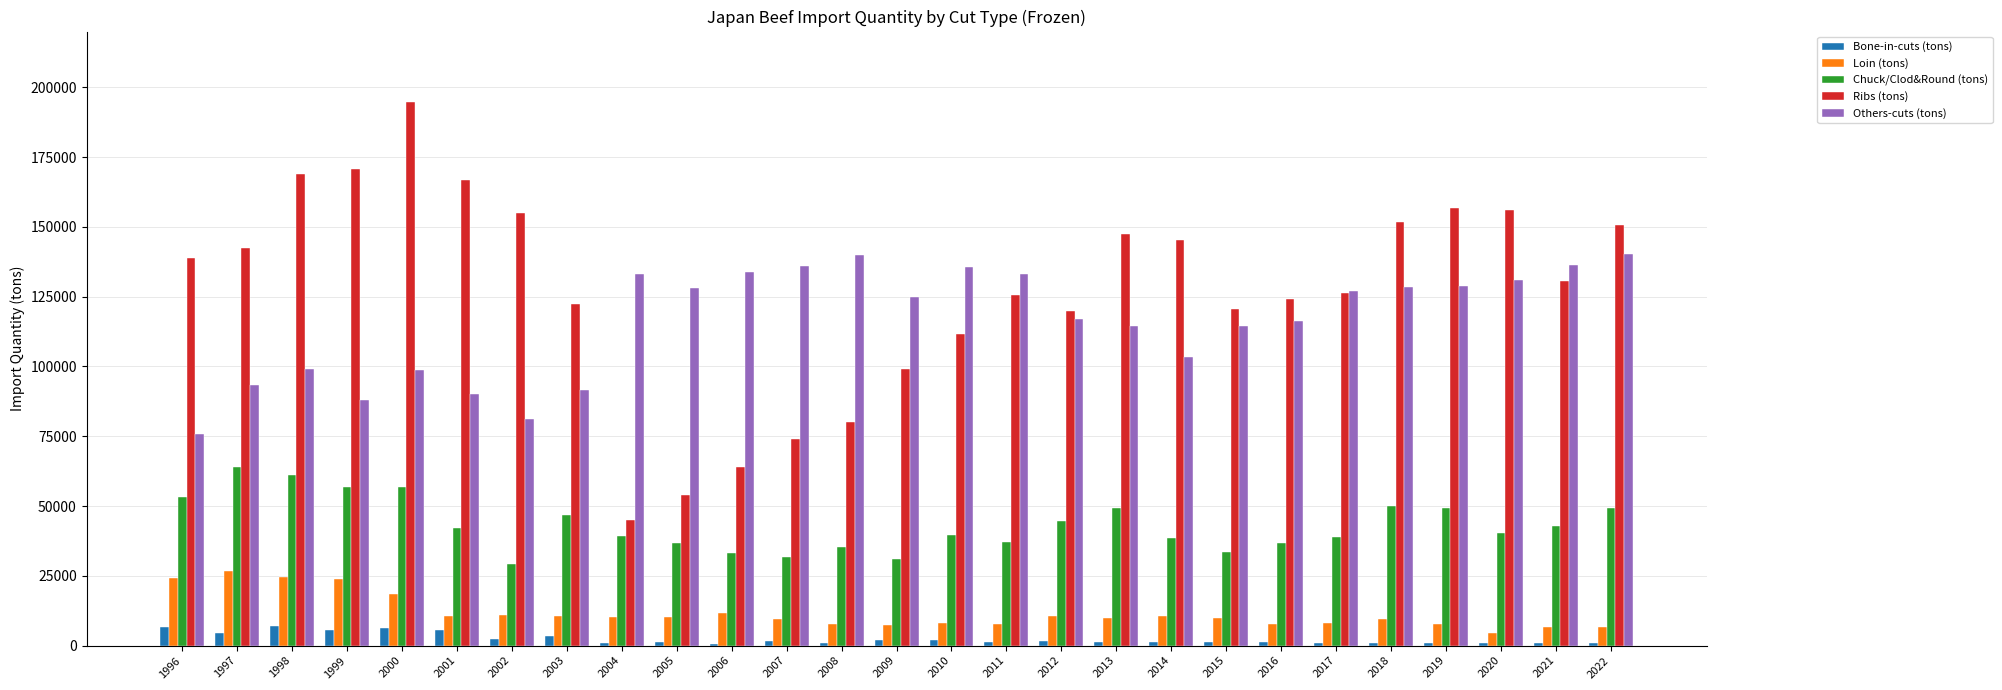

Are the bars horizontal?

No